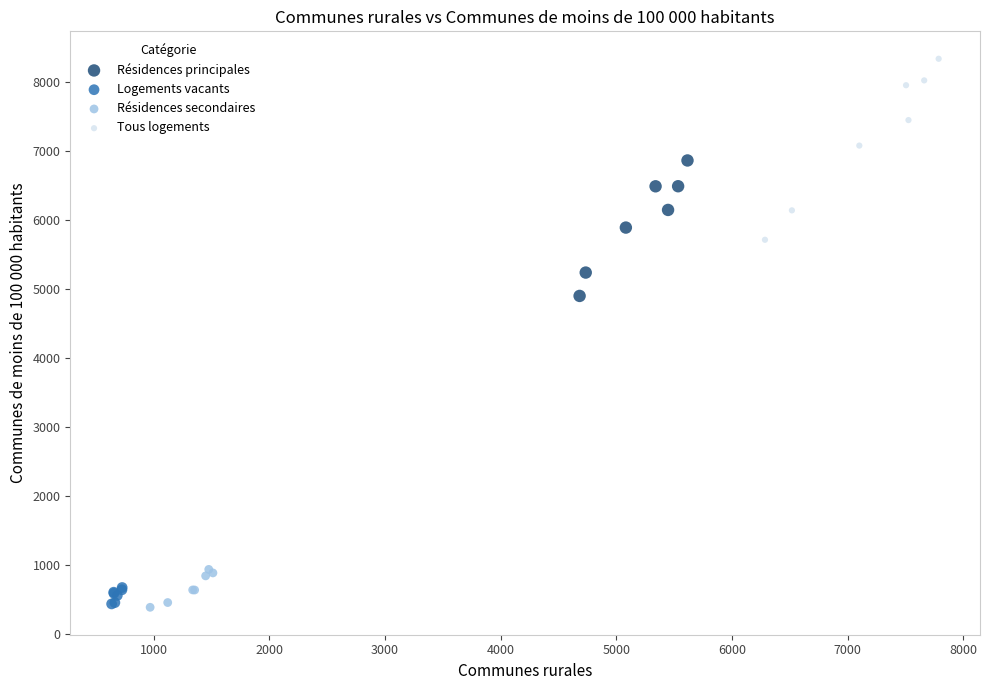

What are all the series names shown in the legend?

Résidences principales, Logements vacants, Résidences secondaires, Tous logements